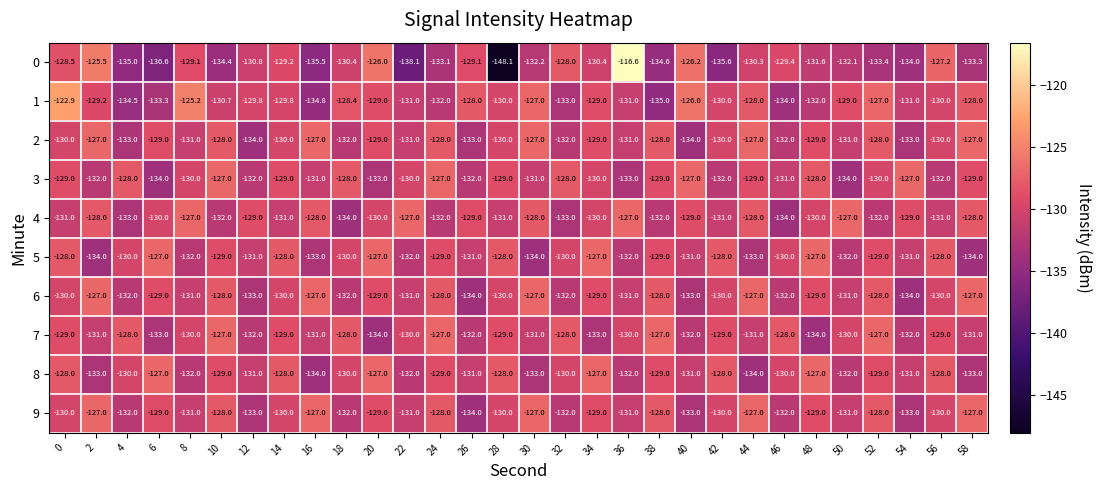

What is the approximate value of 9 at 10?

-128.0